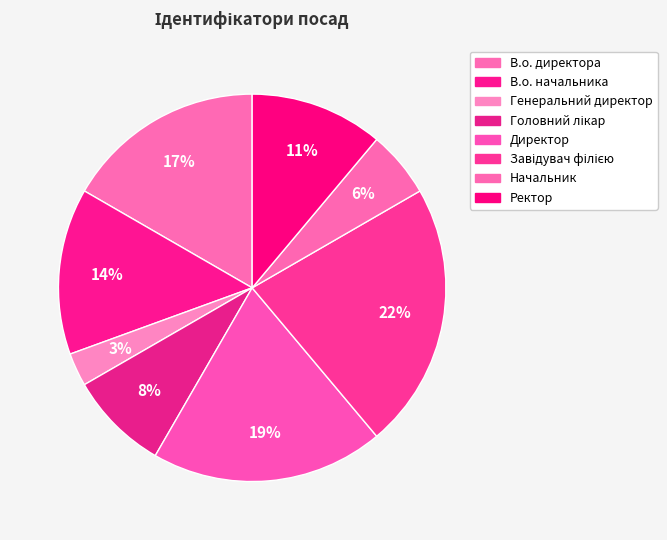

Count the number of slices in the pie.

8